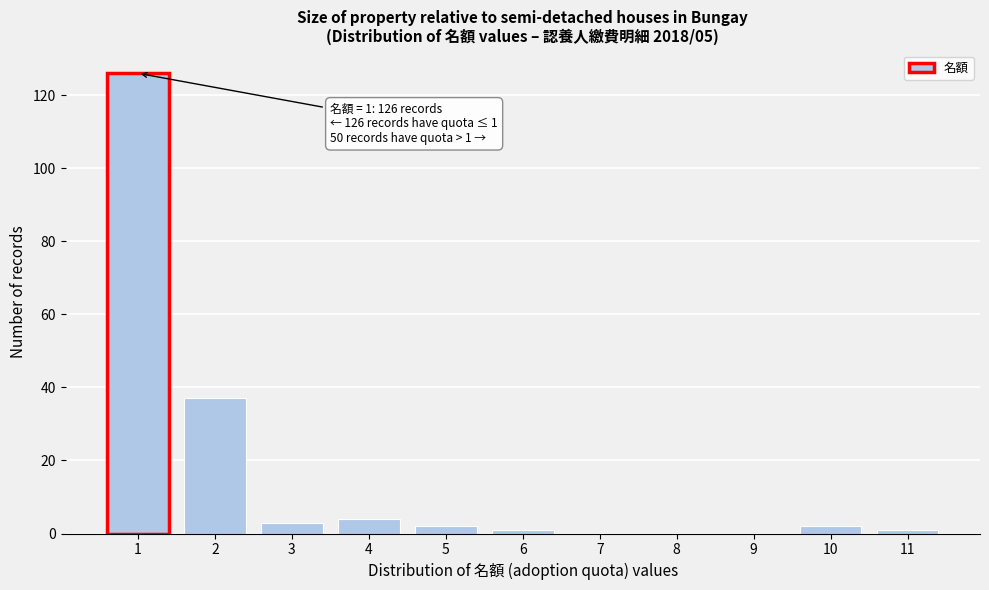

Reading left to right, what are all the values shown in this chart?

1=126	2=37	3=3	4=4	5=2	6=1	7=0	8=0	9=0	10=2	11=1